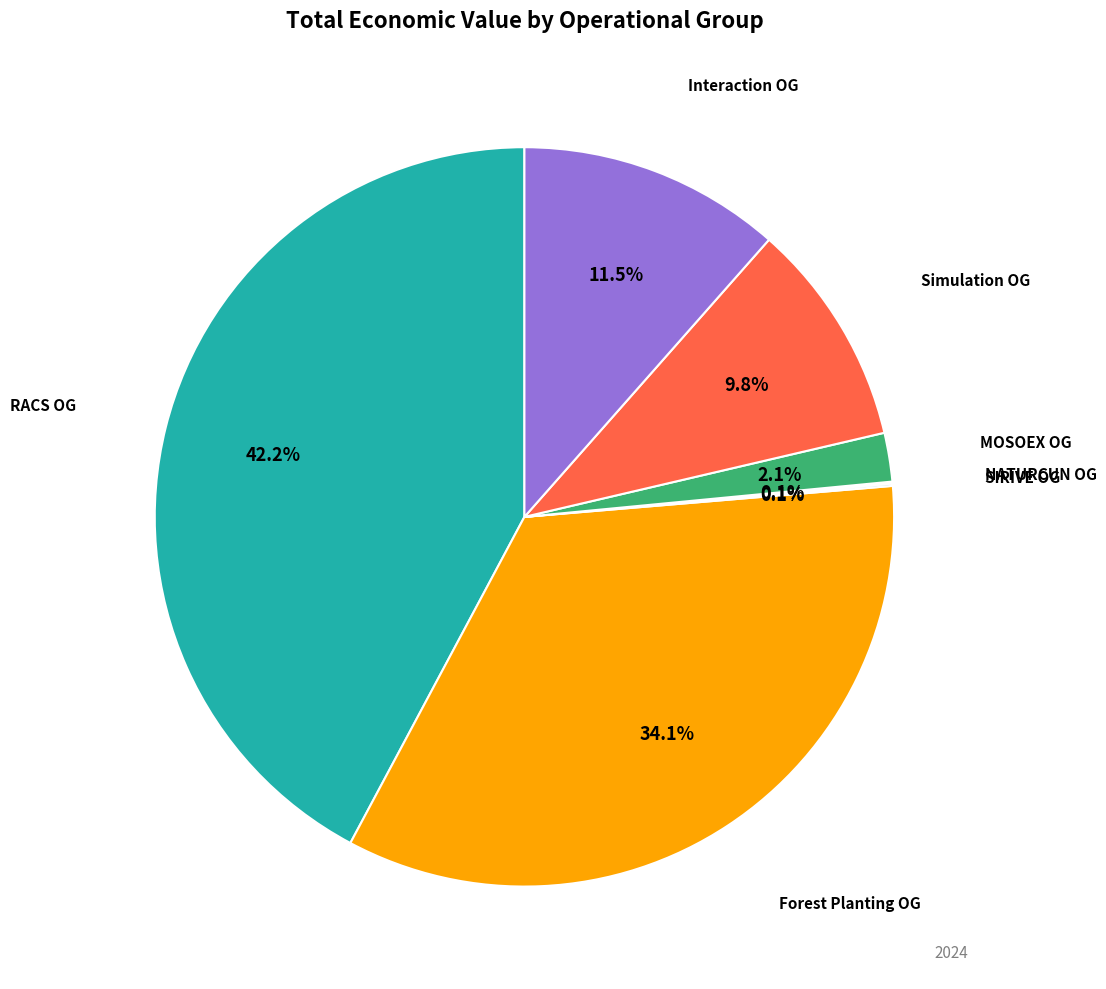

Does any single category account for the majority?

No